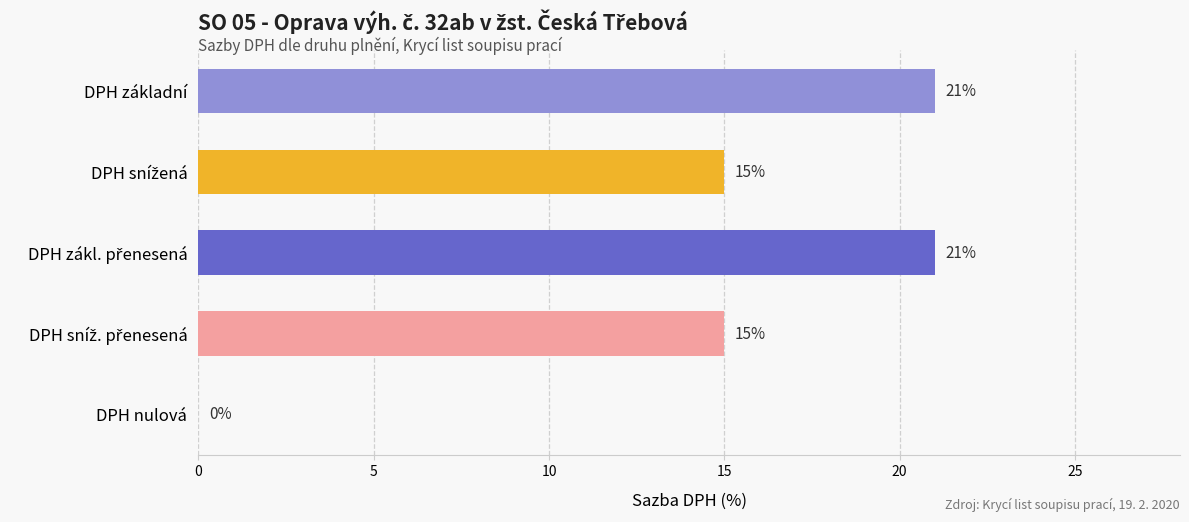

What is the sum of the values at DPH základní and DPH nulová?

21